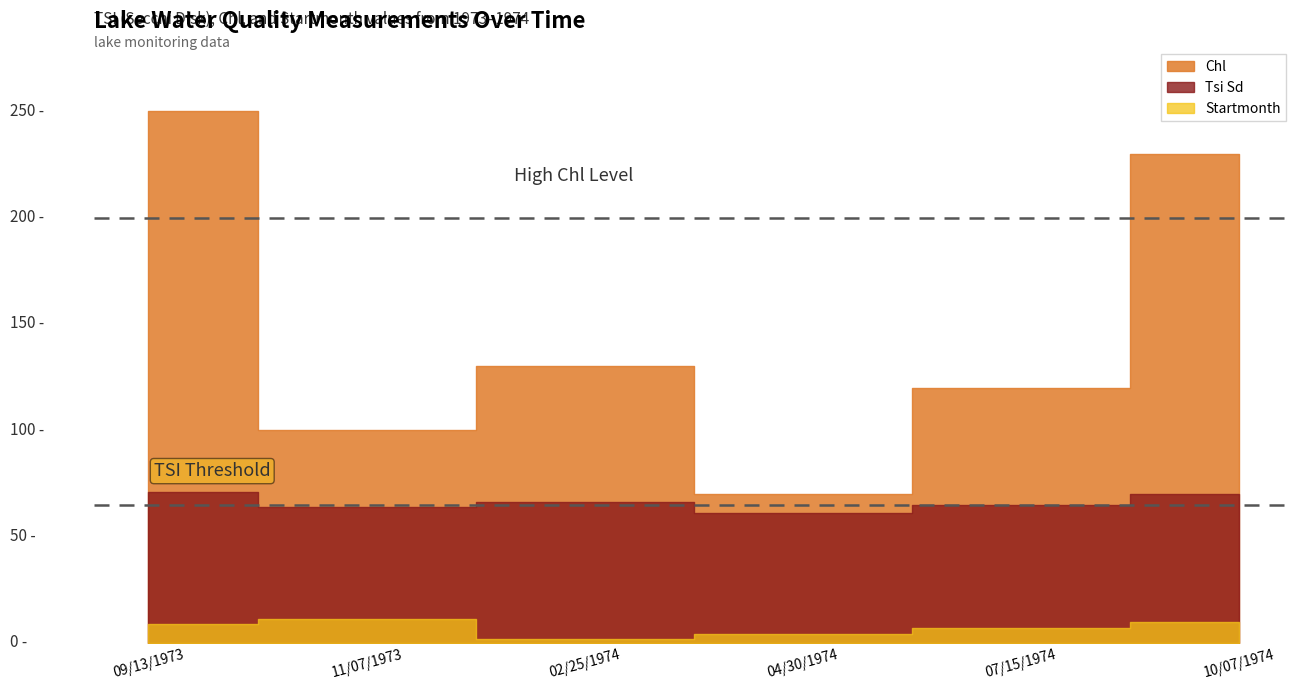

Reading left to right, extract all data points from this chart.

Startmonth: 09/13/1973=9	11/07/1973=11	02/25/1974=2	04/30/1974=4	07/15/1974=7	10/07/1974=10
Tsi Sd: 09/13/1973=71	11/07/1973=64	02/25/1974=66	04/30/1974=61	07/15/1974=65	10/07/1974=70
Chl: 09/13/1973=250	11/07/1973=100	02/25/1974=130	04/30/1974=70	07/15/1974=120	10/07/1974=230